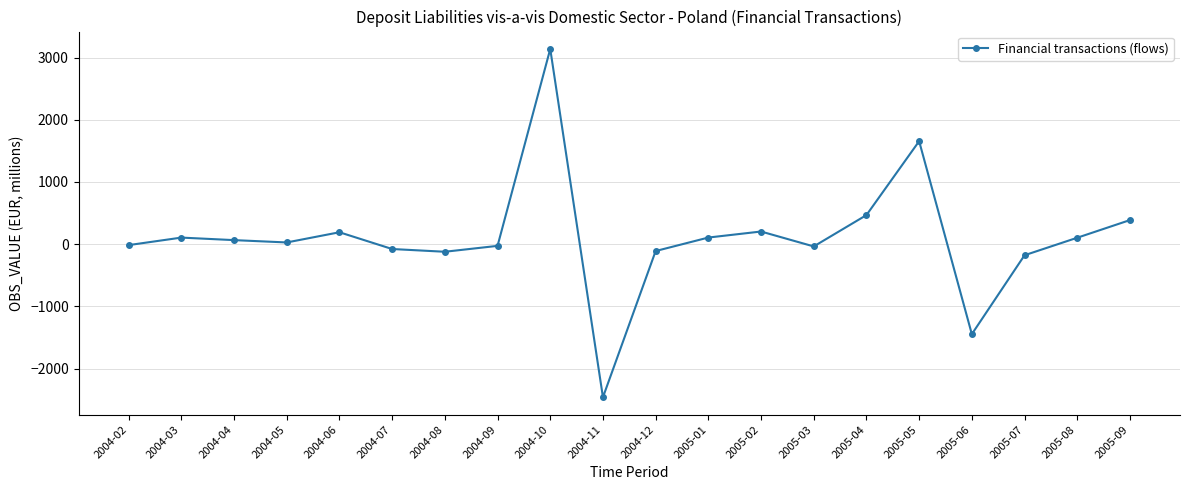

At which category does the chart reach its minimum across all series?

2004-11